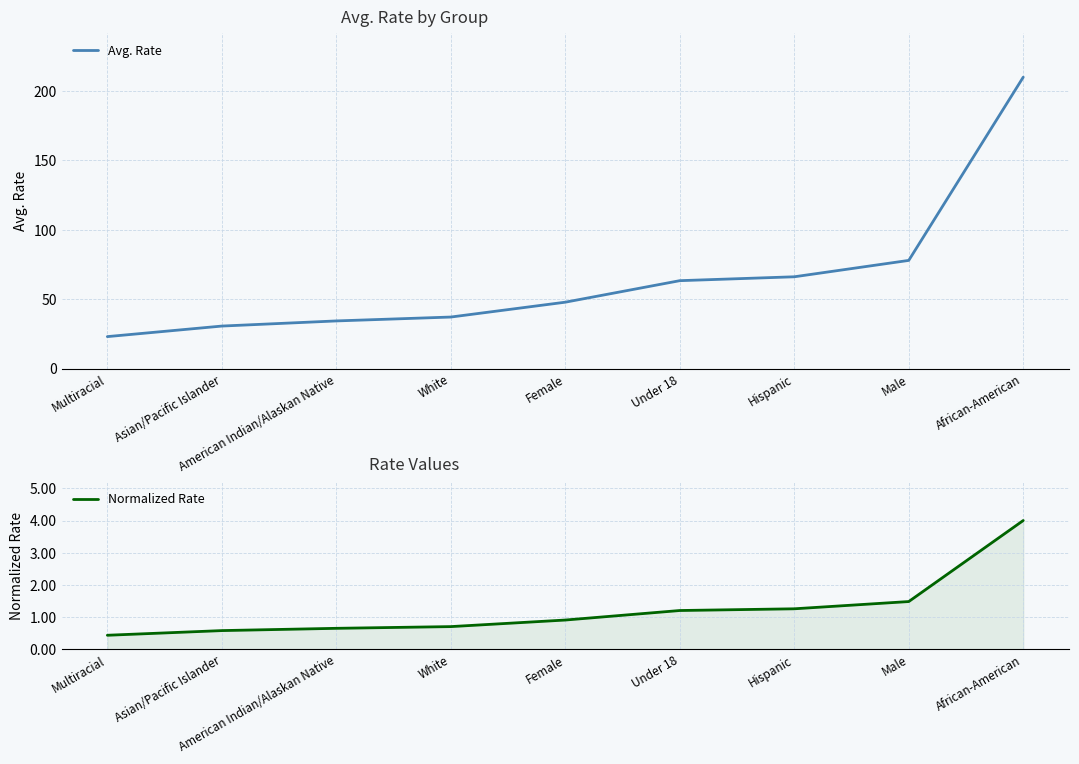

At which label does Avg. Rate reach its peak?

African-American